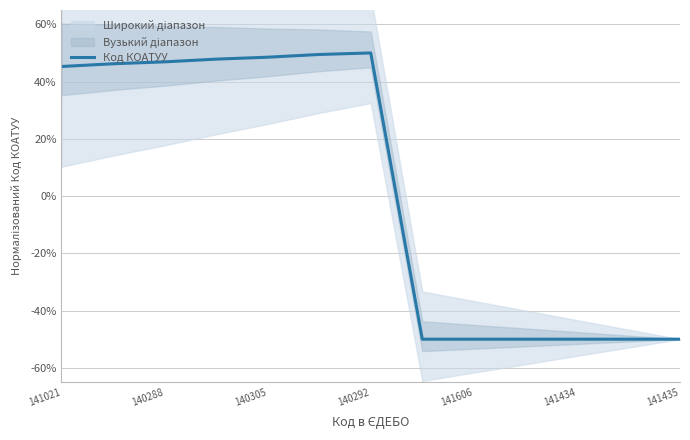

How many interior local peaks (higher than both neighbors) does the data have?

1